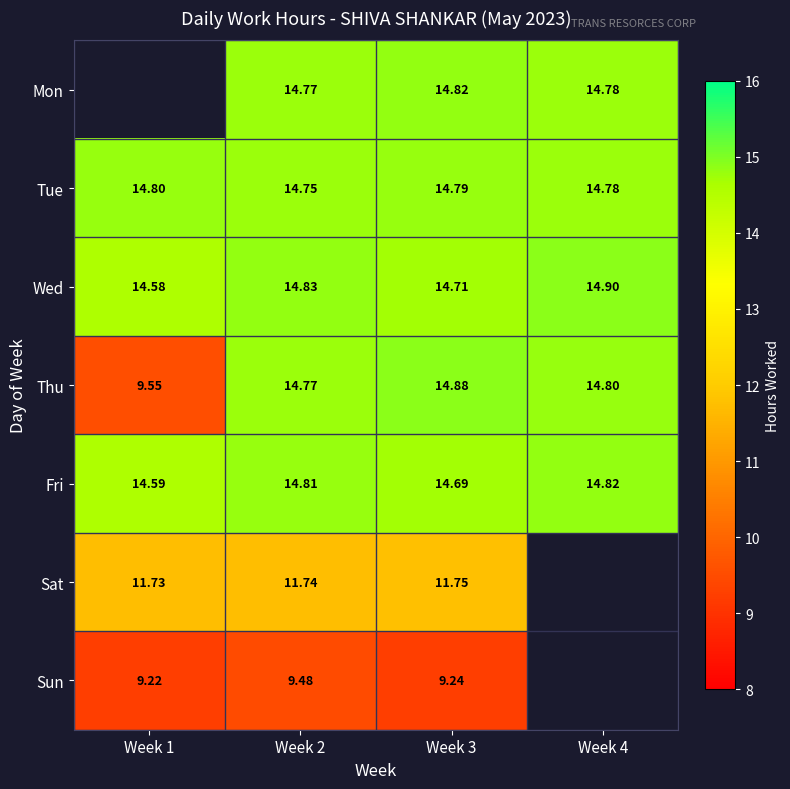

What is the maximum value for Sun?

9.5